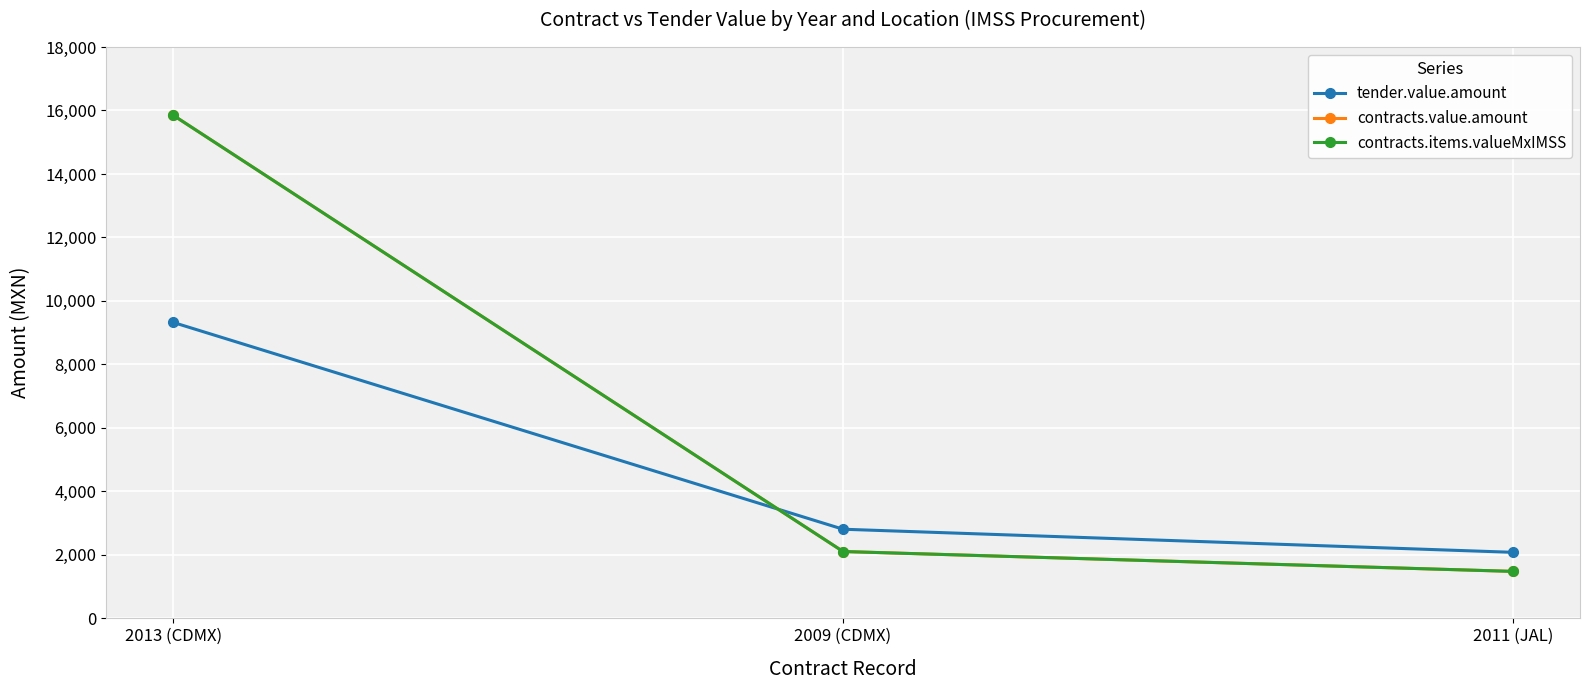

Which series changed the most between 2009 (CDMX) and 2011 (JAL)?

tender.value.amount